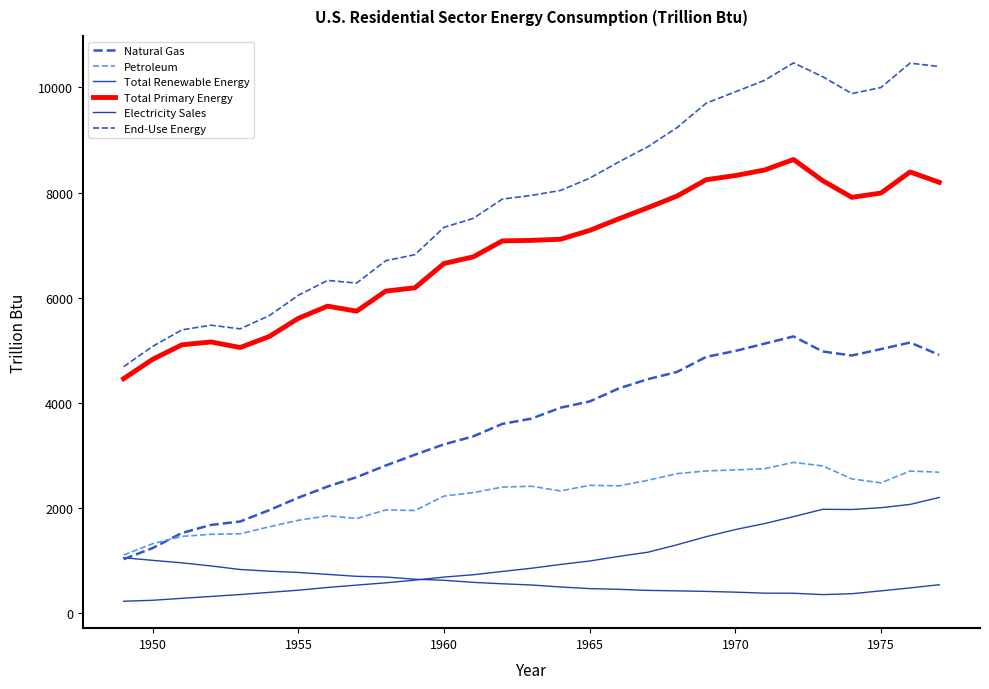

Does the chart display data point markers on the line(s)?

No